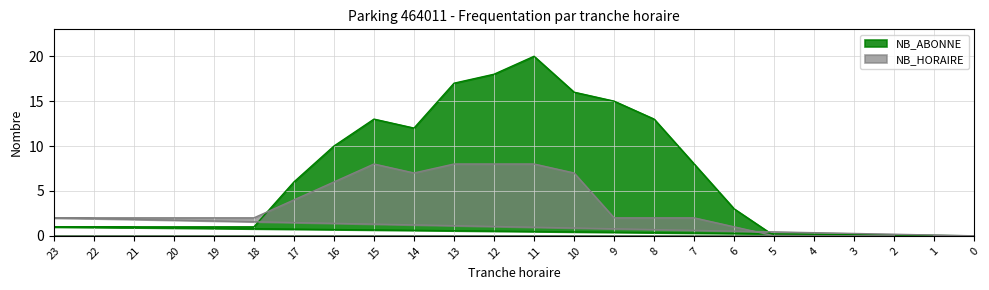

What is the difference between the NB_HORAIRE values at 6 and 5?

1